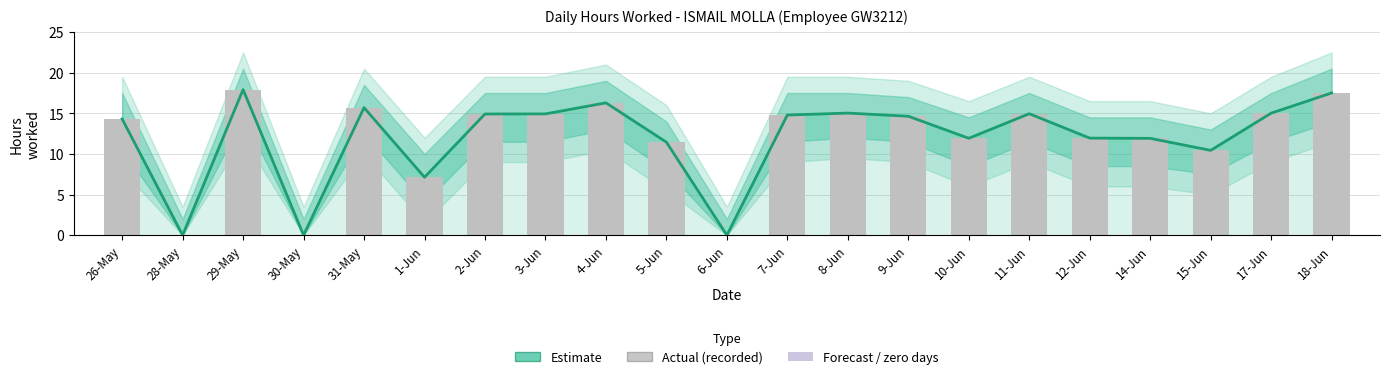

Which series has the largest total across all categories?

Estimate